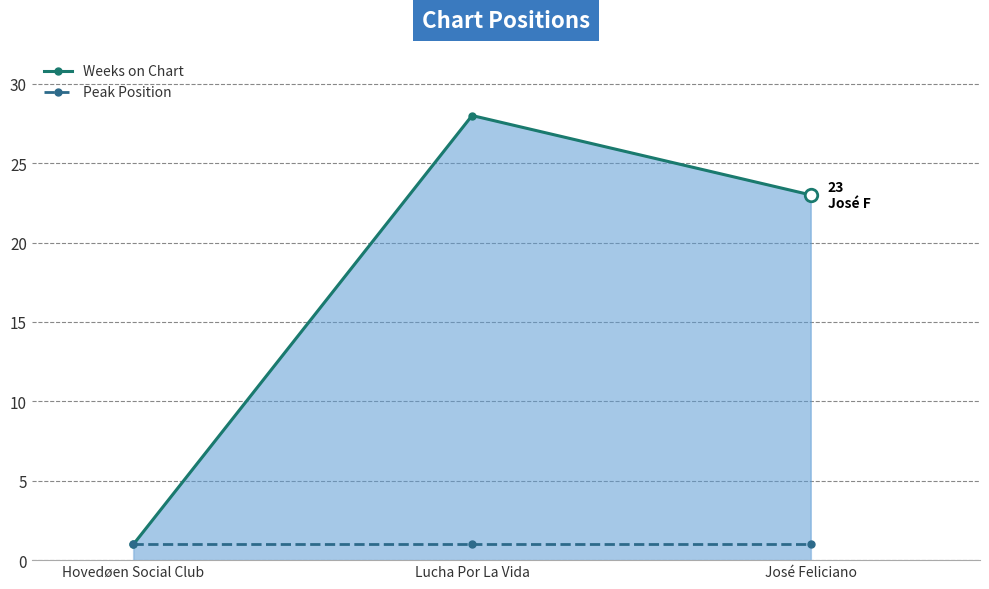

Reading right to left, extract all data points from this chart.

Weeks on Chart: 23	28	1
Peak Position: 1	1	1